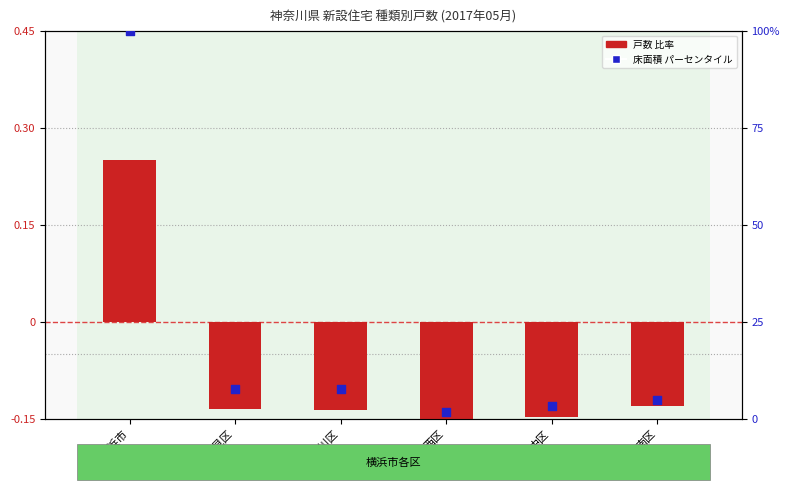

At which category is the sum across all series the highest?

横浜市